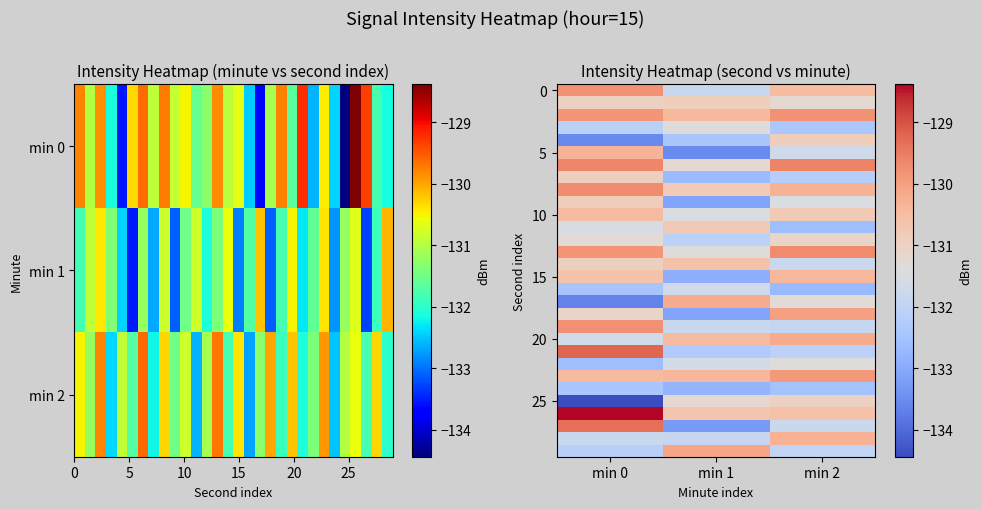

What is the smallest value displayed?

-134.4